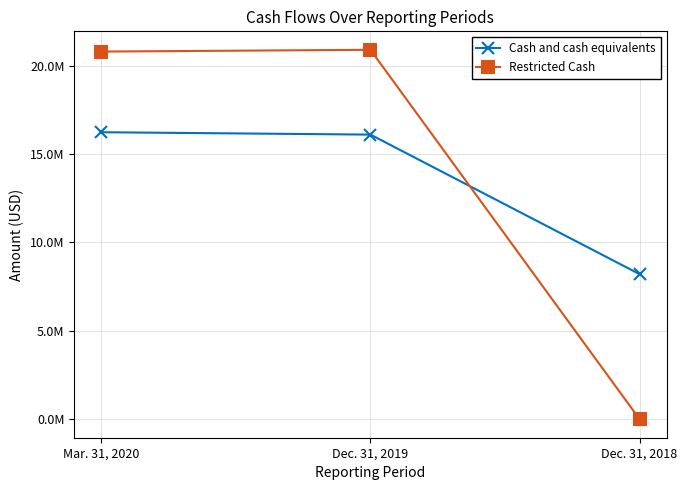

Which series has the largest total across all categories?

Restricted Cash